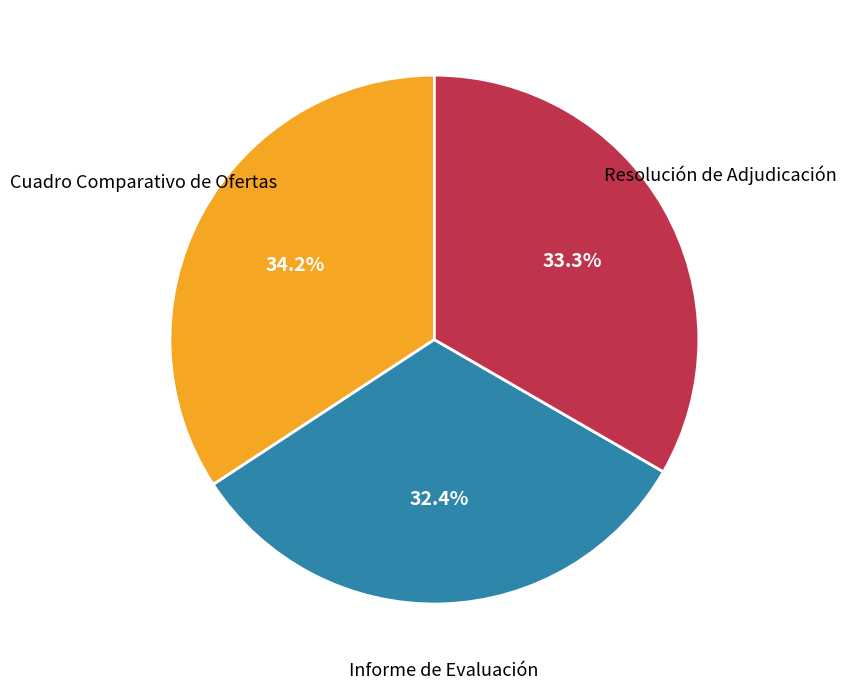

Is there any slice that represents more than half of the pie?

No